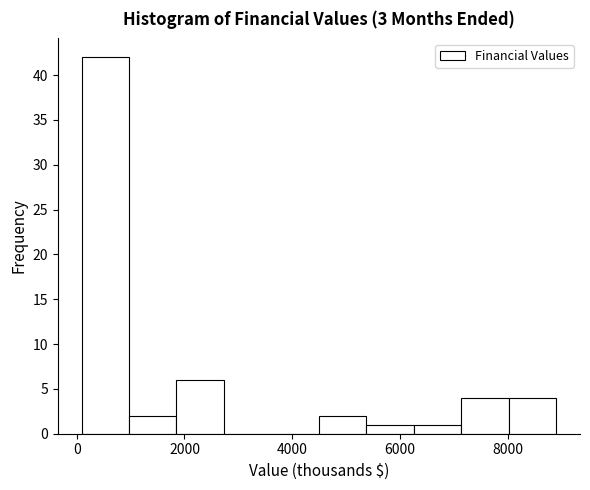

Over which range of the x-axis is the bar tallest?

0 to 1000